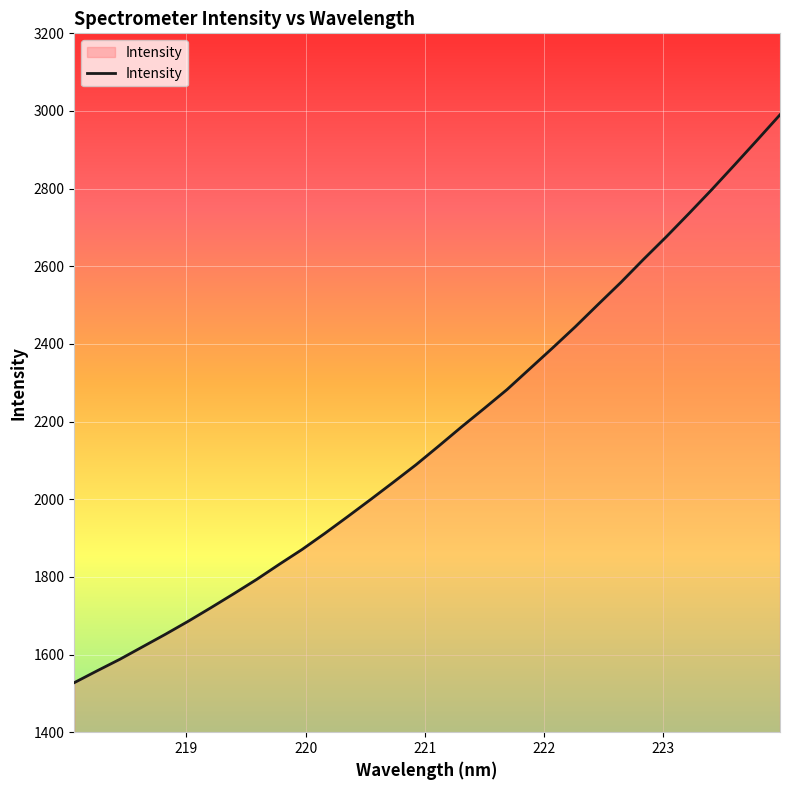

What is the minimum value shown in the chart?

1527.6